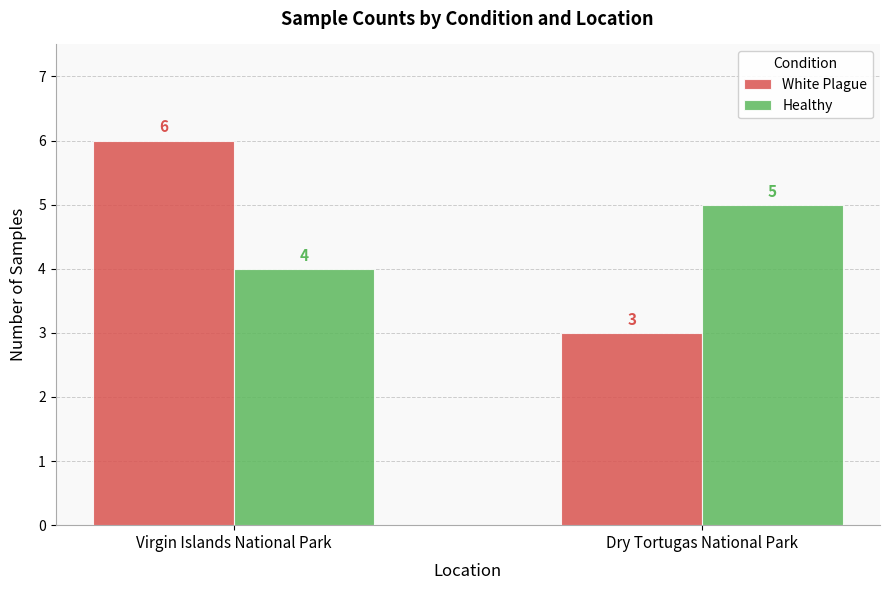

What is the minimum value shown in the chart?

3